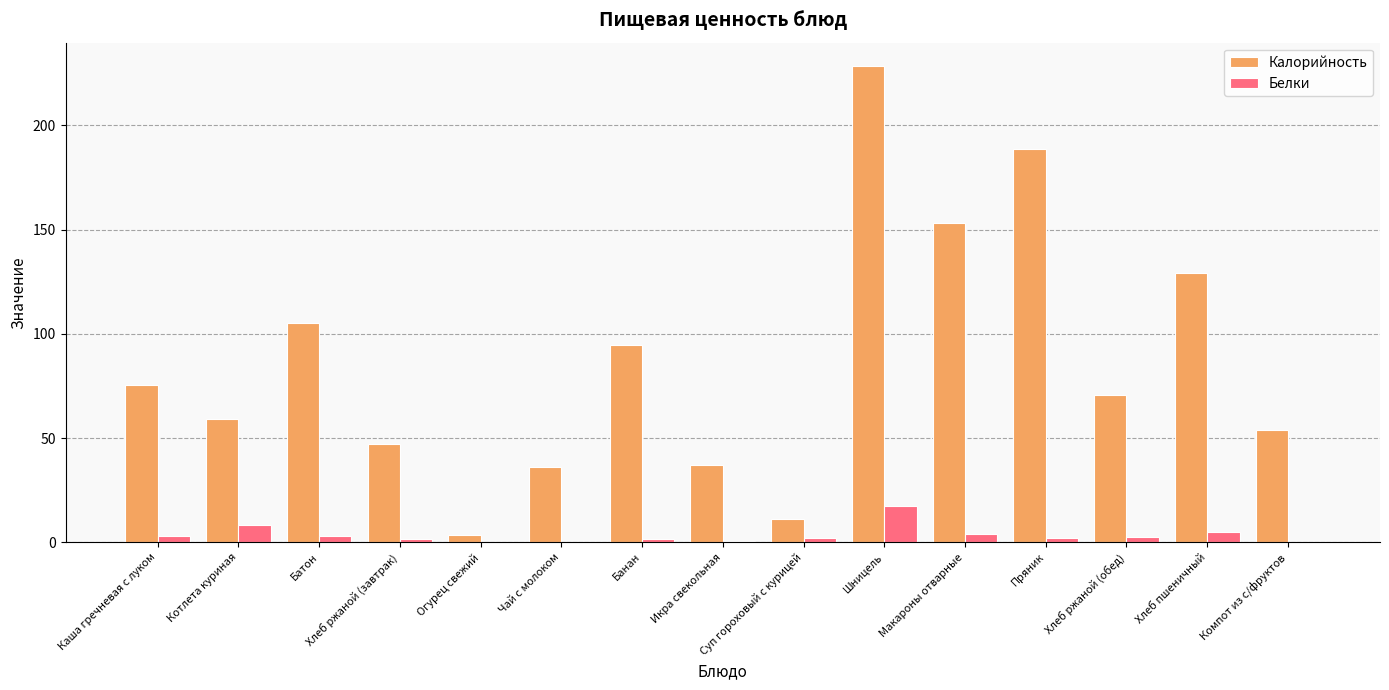

At which label is Белки closest to 8?

Котлета куриная